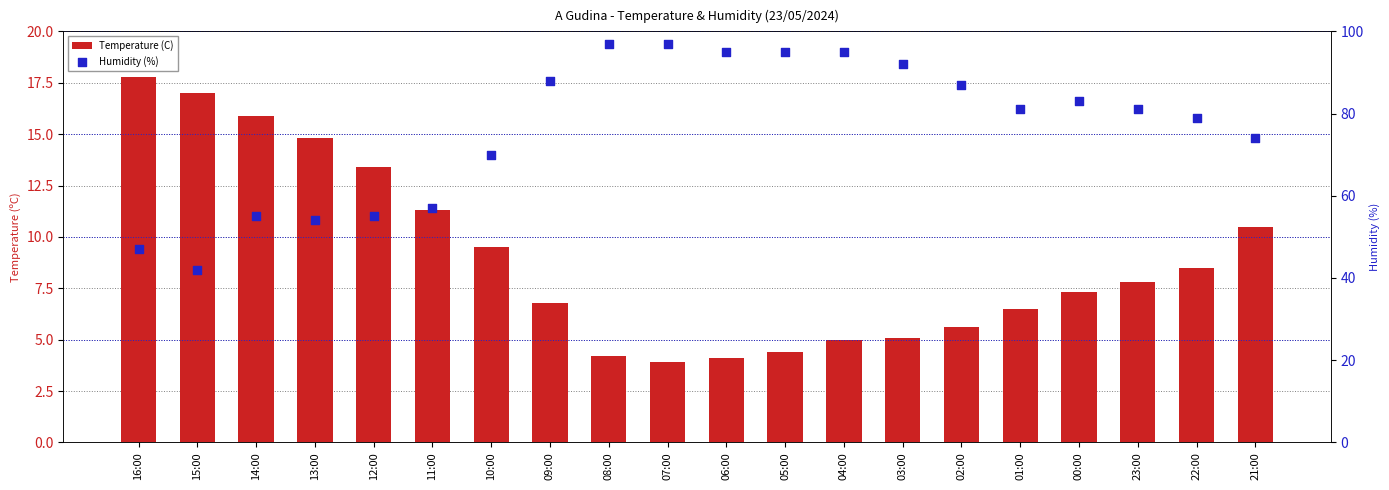

Is the value of Temperature (C) at 01:00 greater than the value of Humidity (%) at 06:00?

No